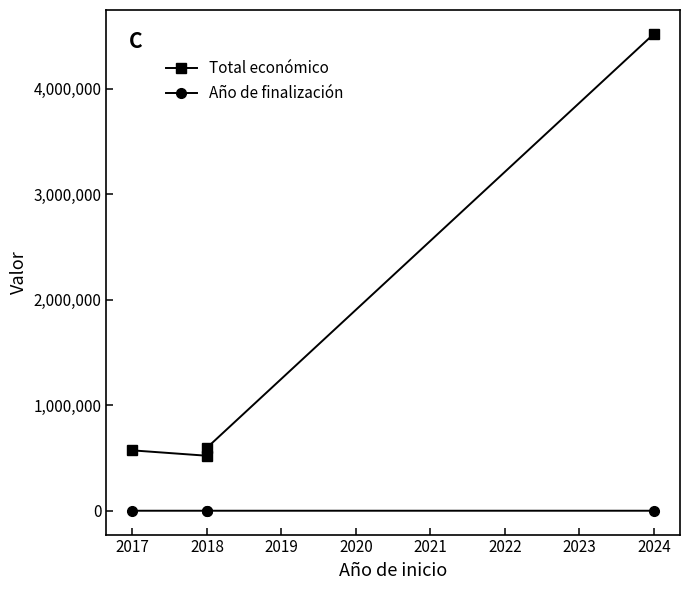

True or false: Año de finalización and Total económico intersect in this chart.

False